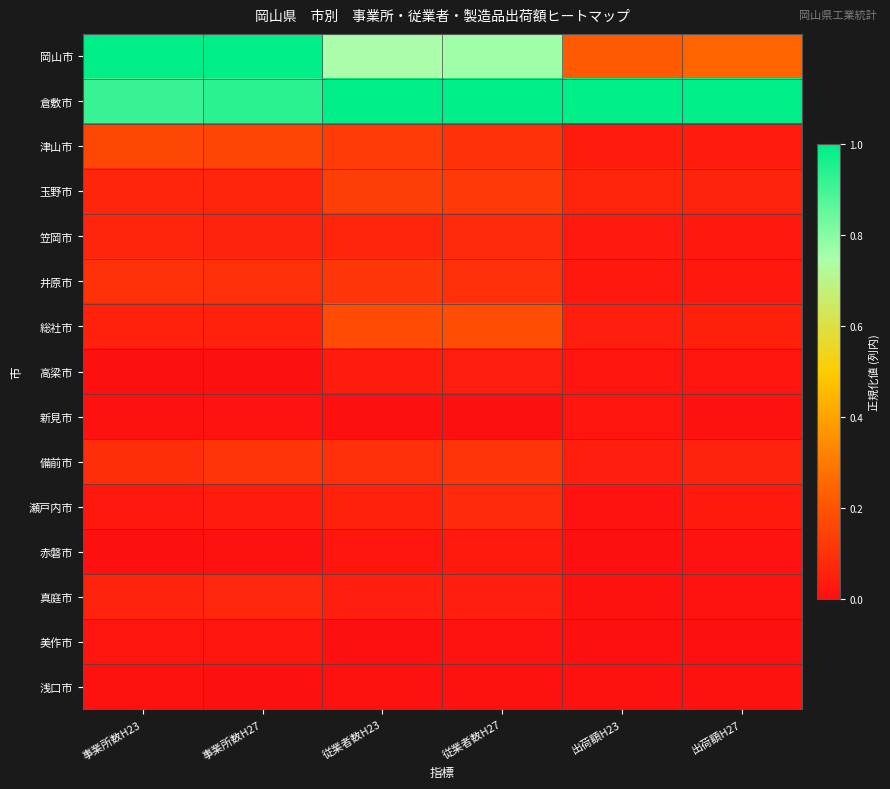

At how many categories does at least one series exceed 0?

6